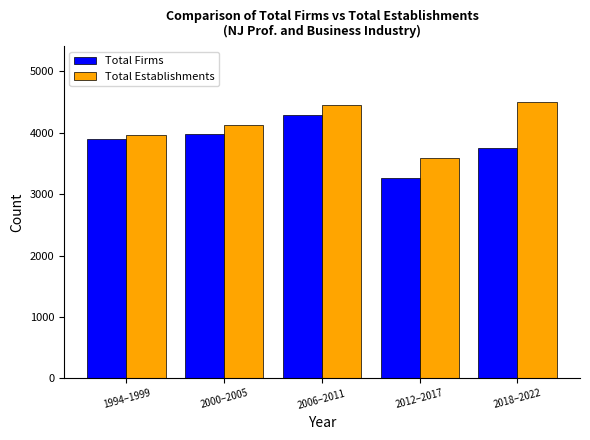

Reading left to right, what are all the values shown in this chart?

Total Firms: 3896	3976	4284	3262	3756
Total Establishments: 3964	4130	4448	3593	4506